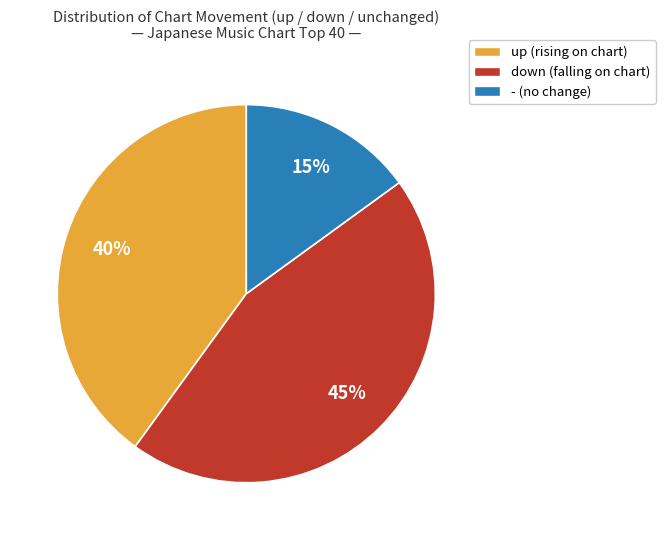

The up slice represents 64% of the pie. True or false?

False